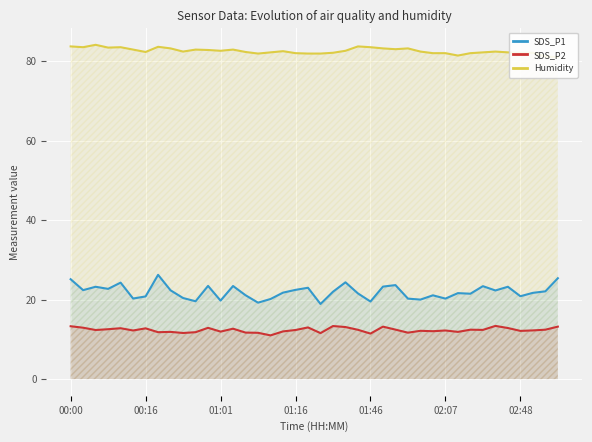

True or false: Humidity and SDS_P2 cross at least once.

False